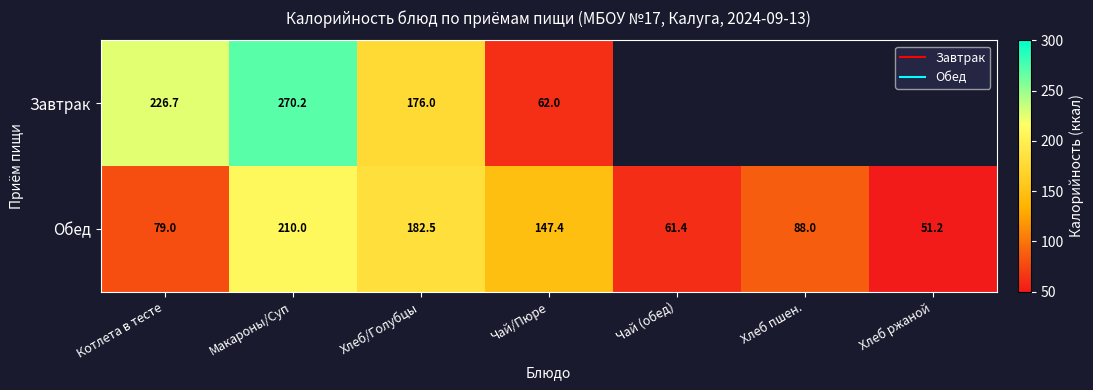

How many positive values does the Завтрак series have?

4